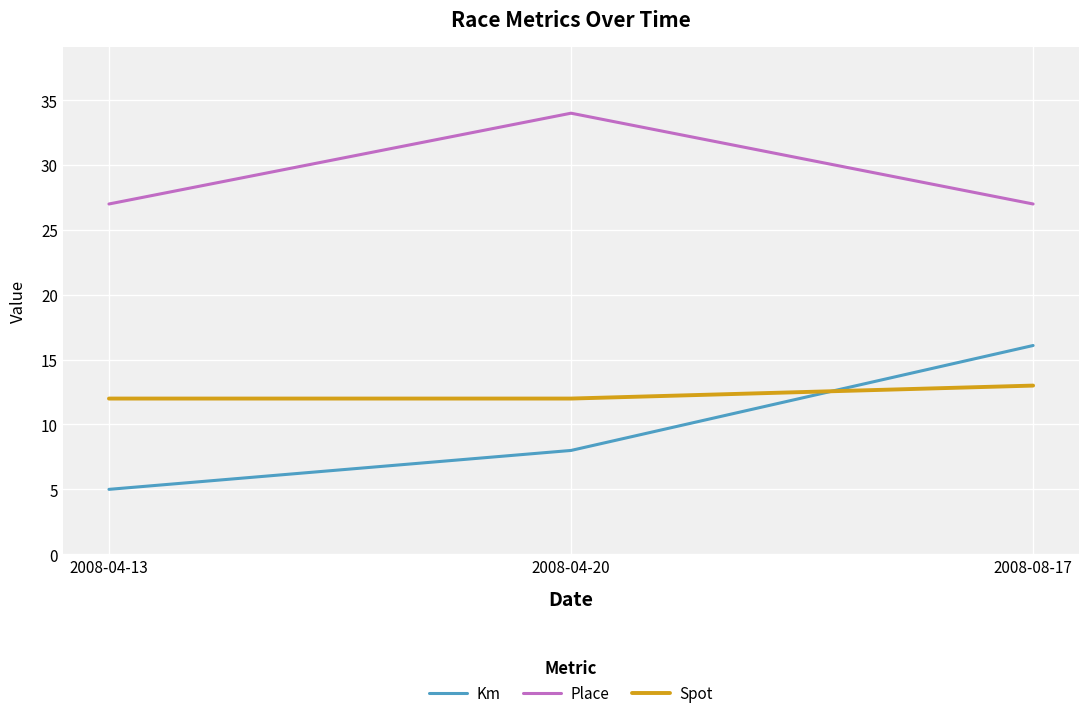

Between 2008-04-20 and 2008-08-17, which series saw the biggest shift?

Km